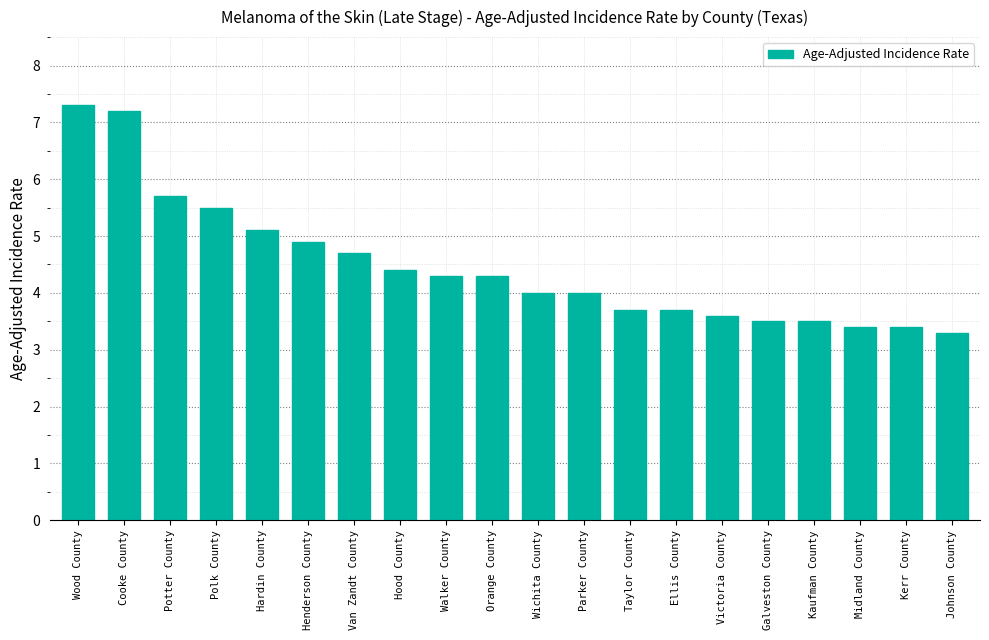

What is the approximate value at Galveston County?

3.5